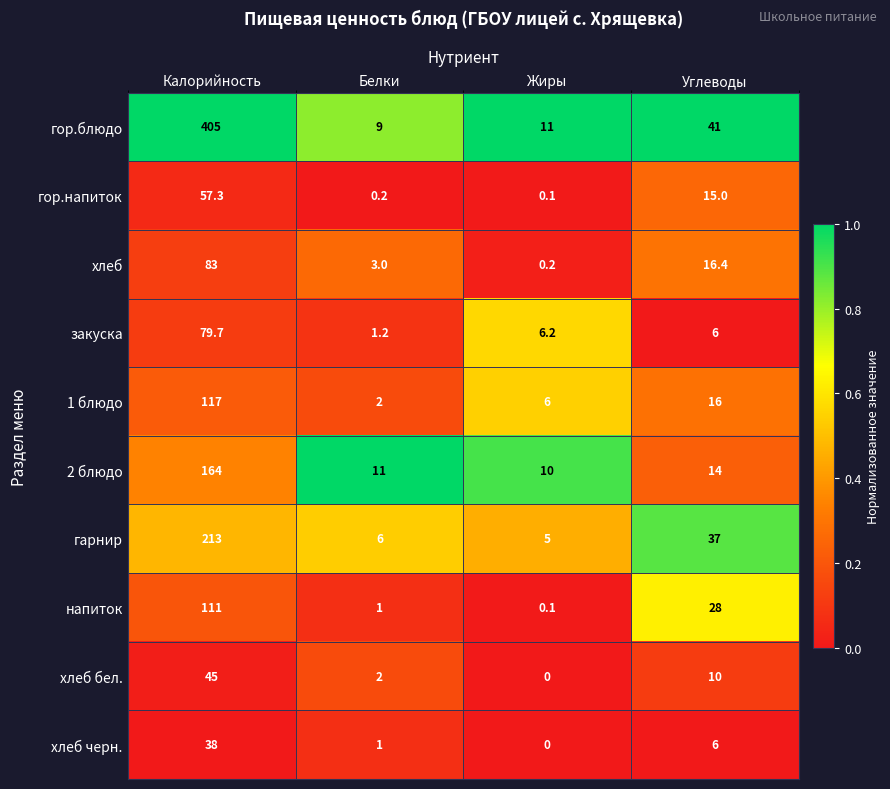

List the series in order of their peak value, highest first.

гор.блюдо, гарнир, 2 блюдо, 1 блюдо, напиток, хлеб, закуска, гор.напиток, хлеб бел., хлеб черн.